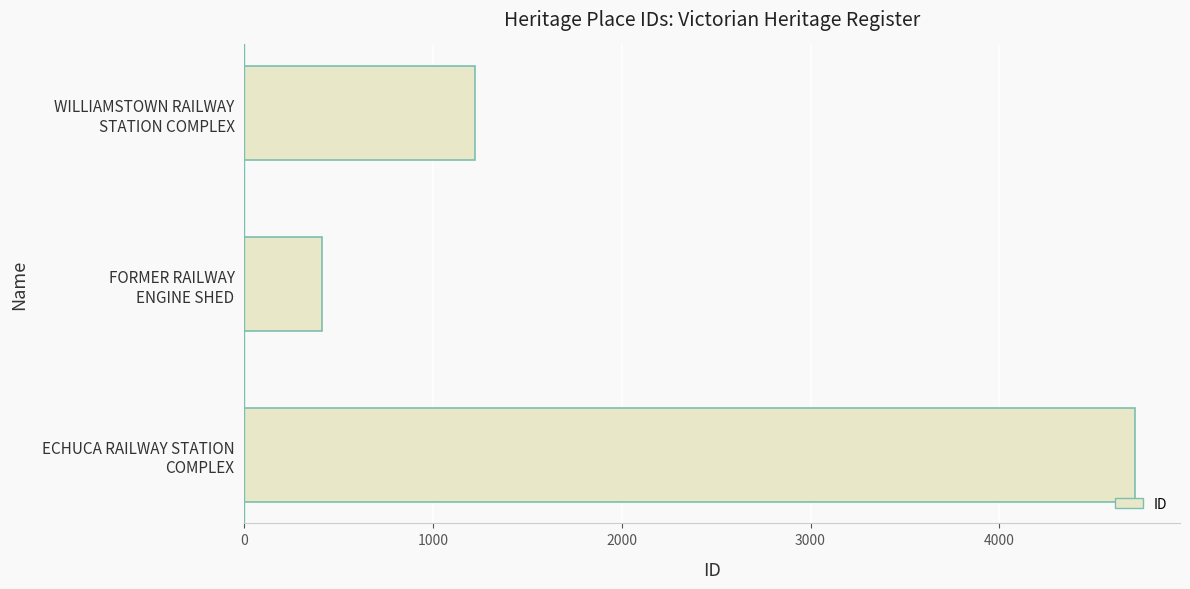

What is the minimum value shown in the chart?

414